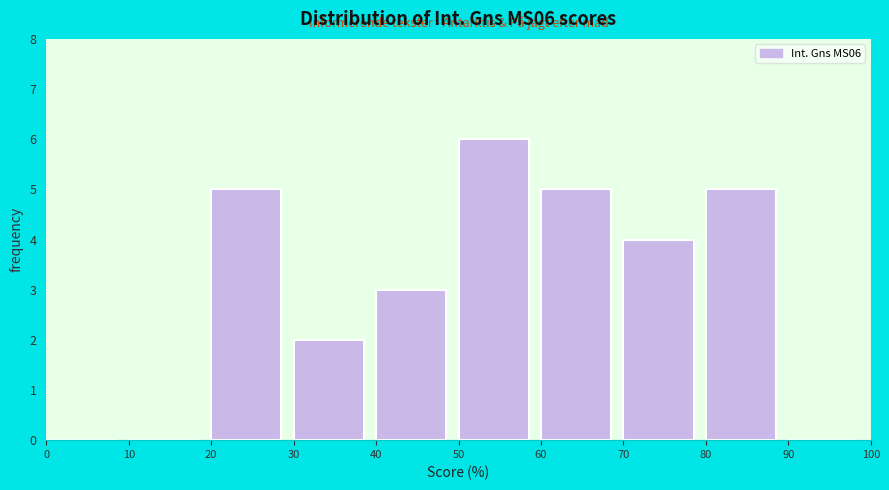

What is the height of the bar covering 50 to 60 on the x-axis? The values are not printed on the chart, so give them approximately, as read against the axis.

6